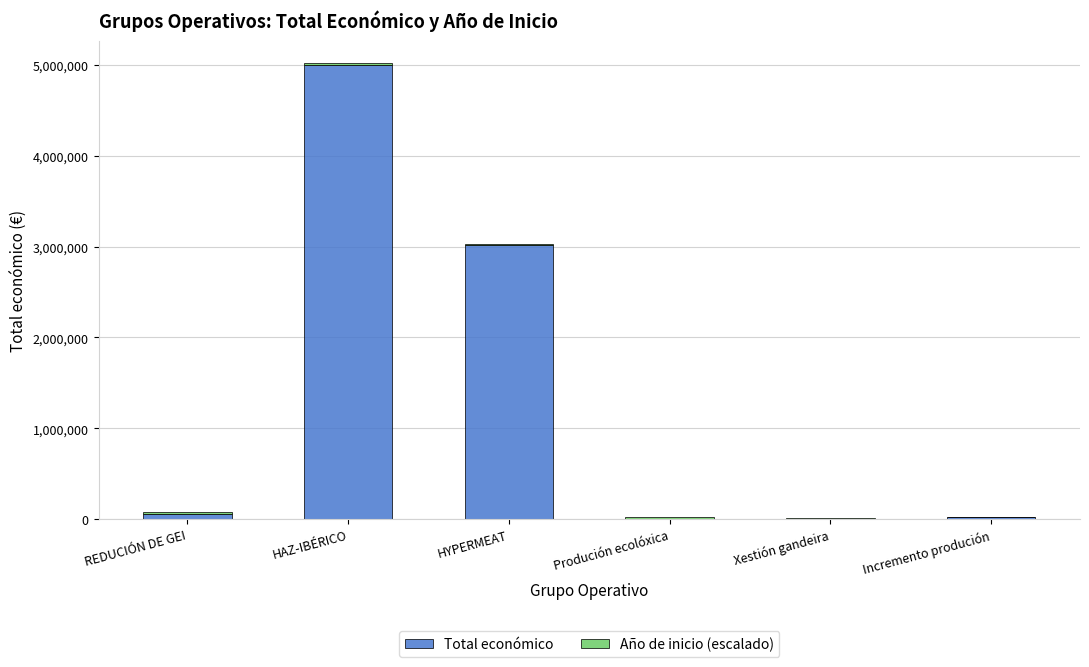

What is the sum of all Total económico values?

8096926